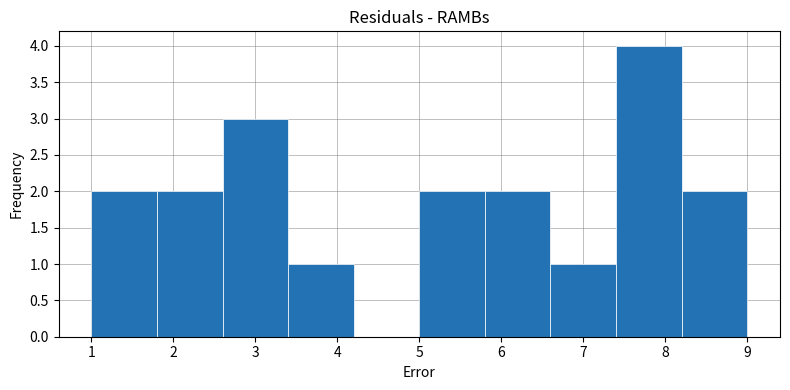

Which range on the x-axis has the tallest bar?

7.4 to 8.2